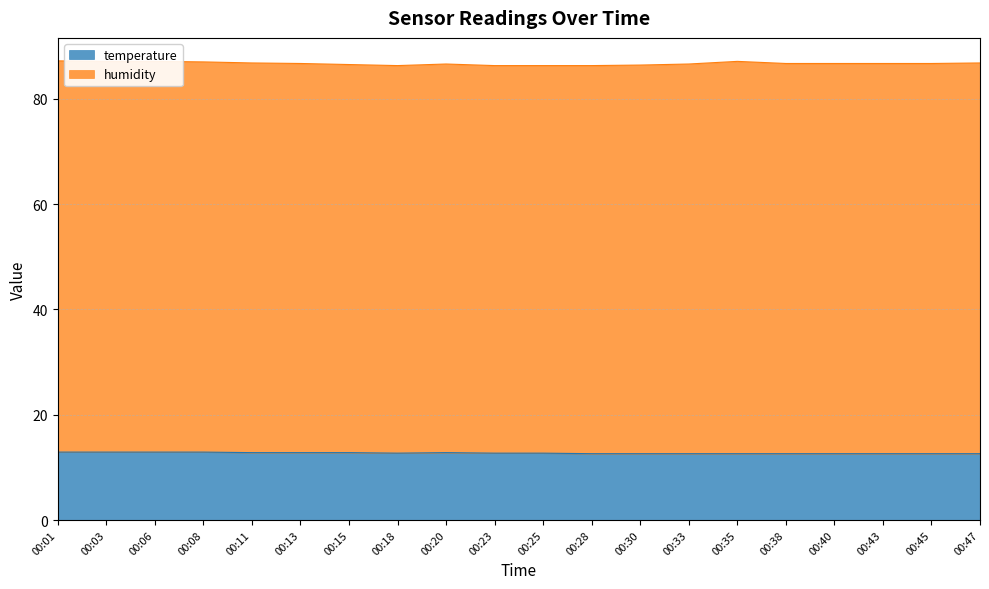

What is the approximate value at 00:11?

12.8